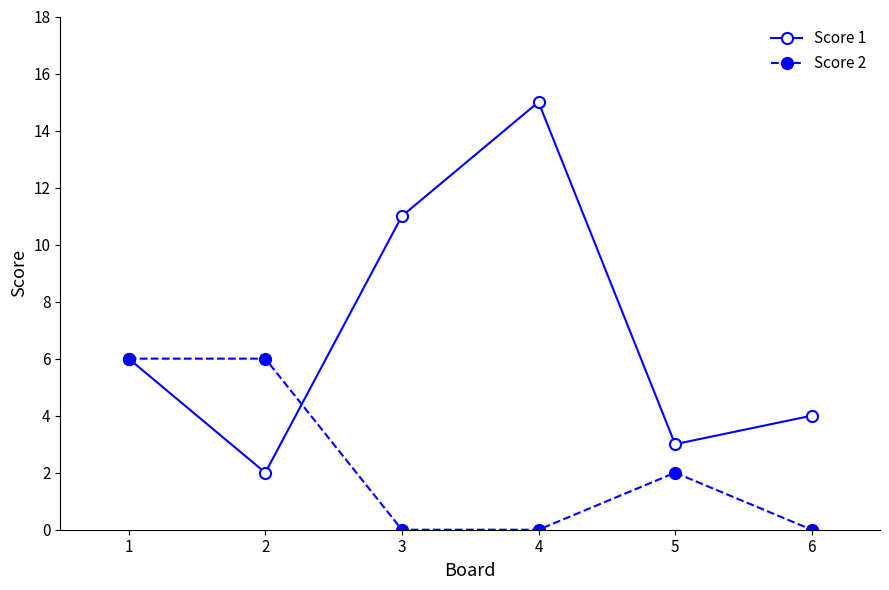

What are all the series names shown in the legend?

Score 1, Score 2